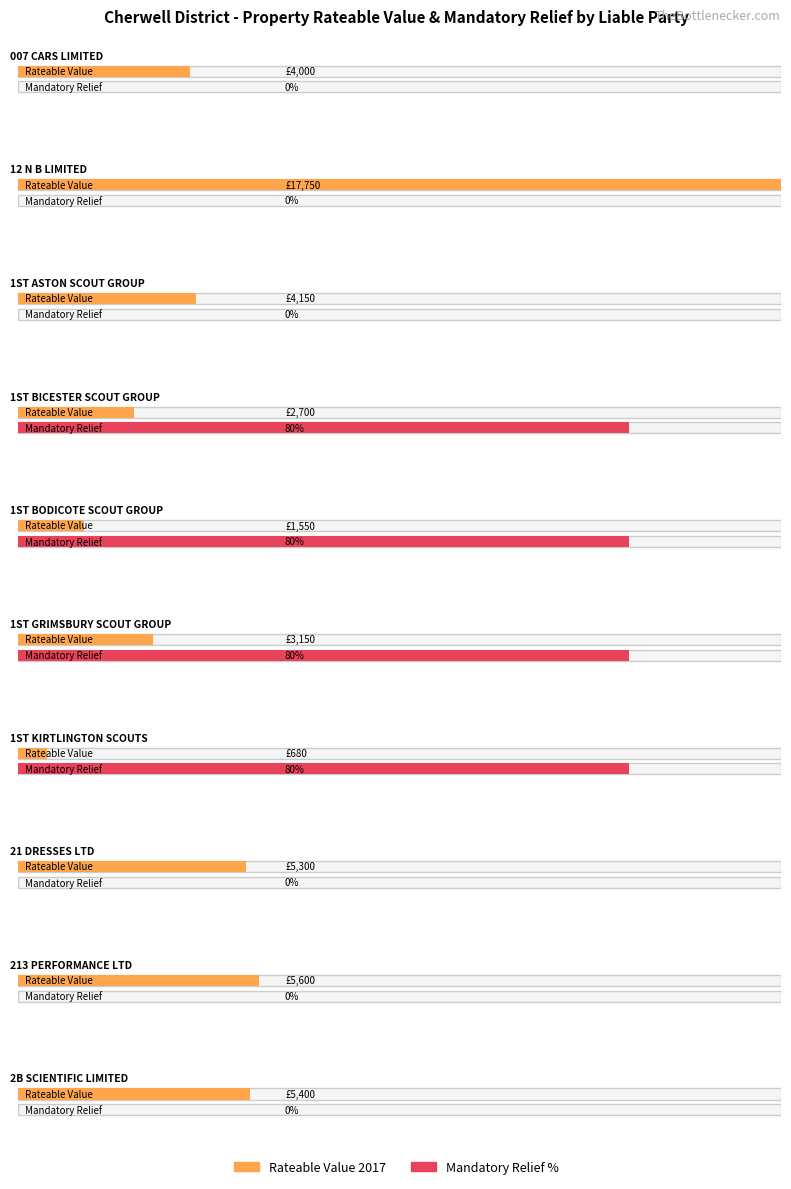

Rank the series by their average value, from lowest to highest.

Mandatory Relief %, Average Rateable Value